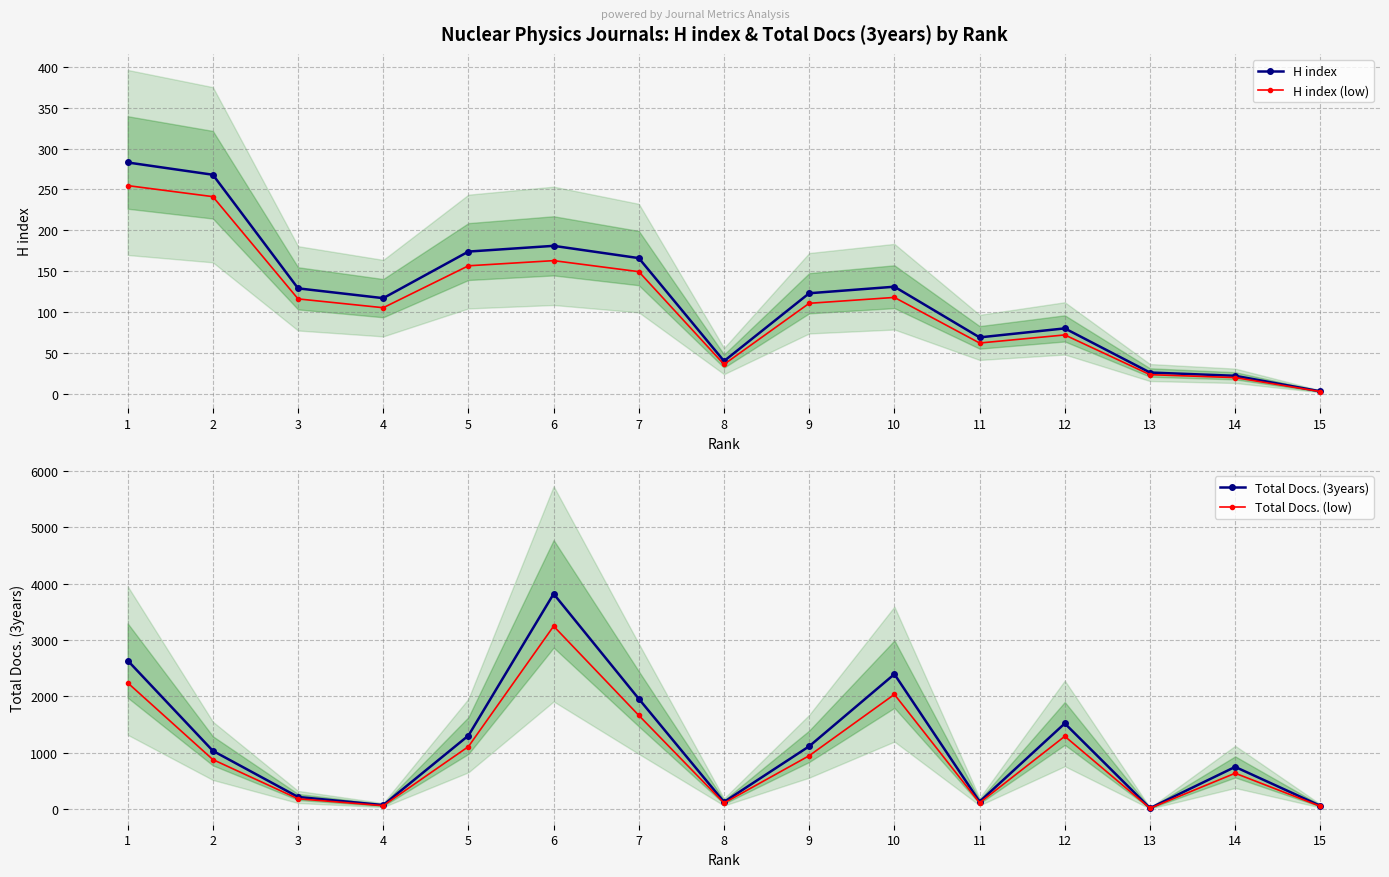

True or false: H index has more than 0 points higher than both neighbors.

True